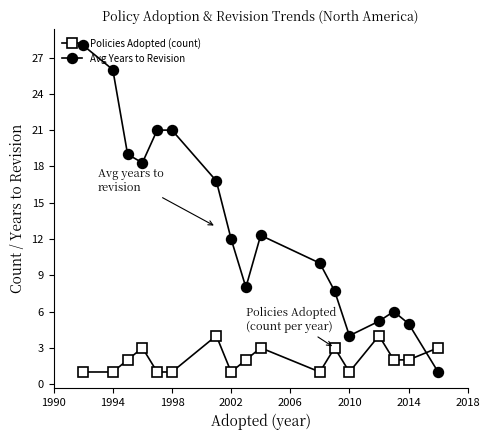

Does the chart display data point markers on the line(s)?

Yes